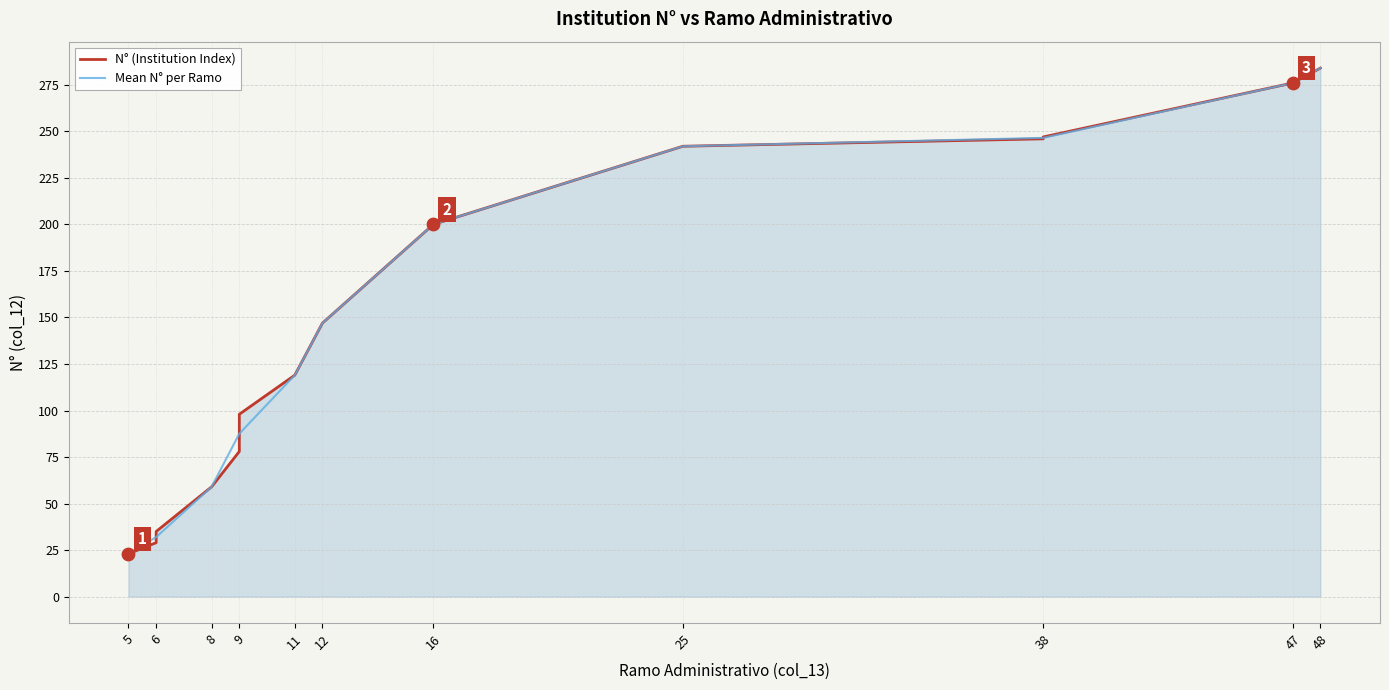

Which has a higher value, 48 or 9?

48